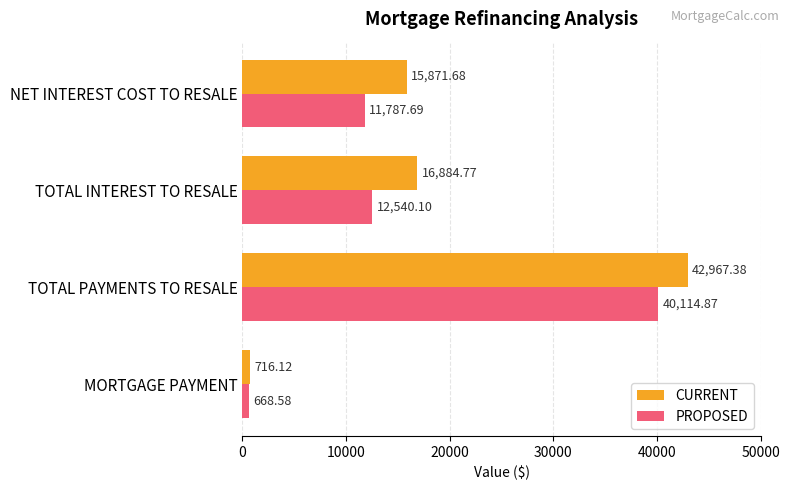

What are all the series names shown in the legend?

CURRENT, PROPOSED